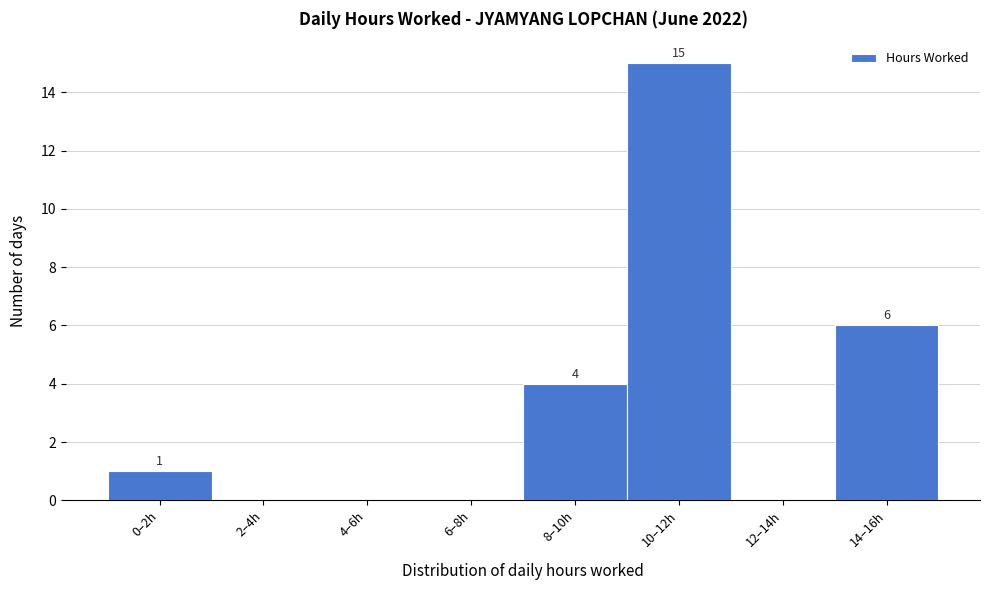

Reading left to right, what are all the values shown in this chart?

0–2h=1	2–4h=0	4–6h=0	6–8h=0	8–10h=4	10–12h=15	12–14h=0	14–16h=6